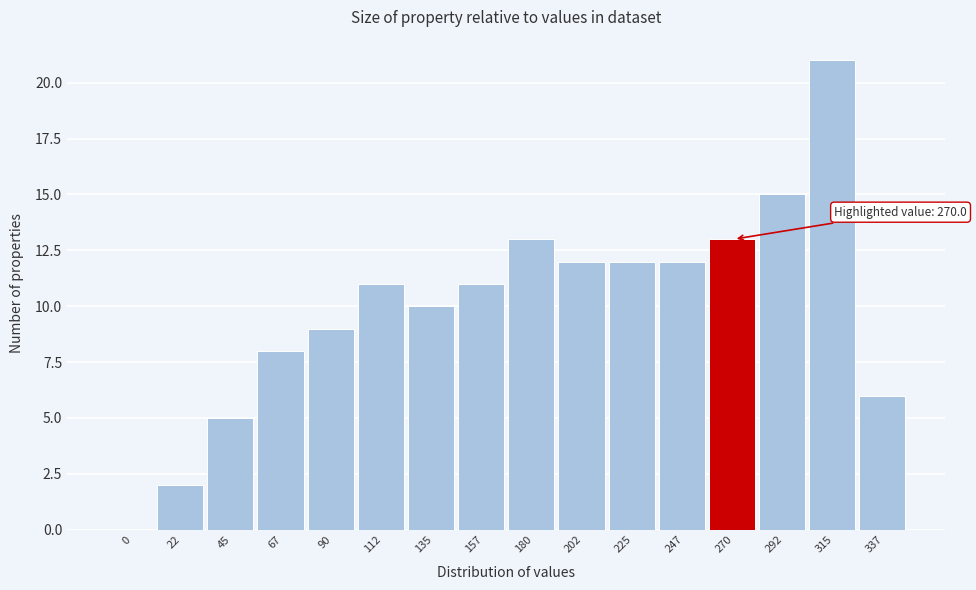

Reading right to left, extract all data points from this chart.

337=6	315=21	292=15	270=13	247=12	225=12	202=12	180=13	157=11	135=10	112=11	90=9	67=8	45=5	22=2	0=0